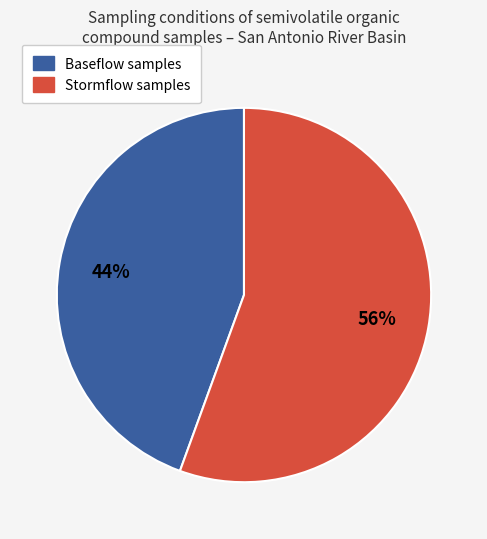

To the nearest percent, what is the average slice percentage?

50%